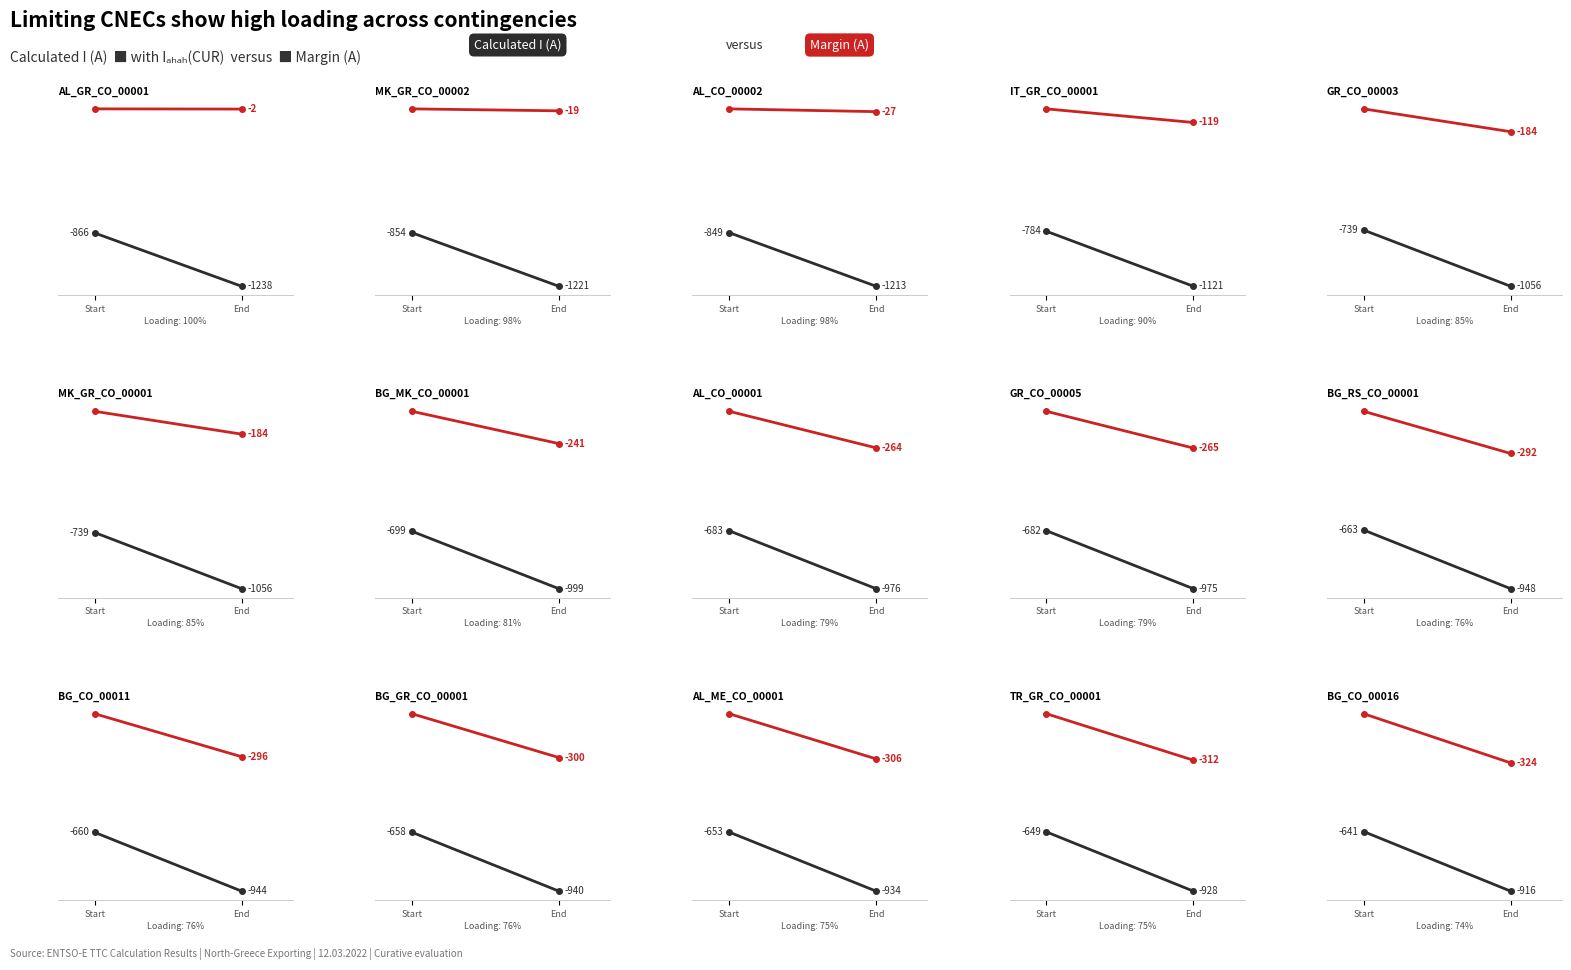

Between Start and End, which series saw the biggest shift?

Calculated I (A)